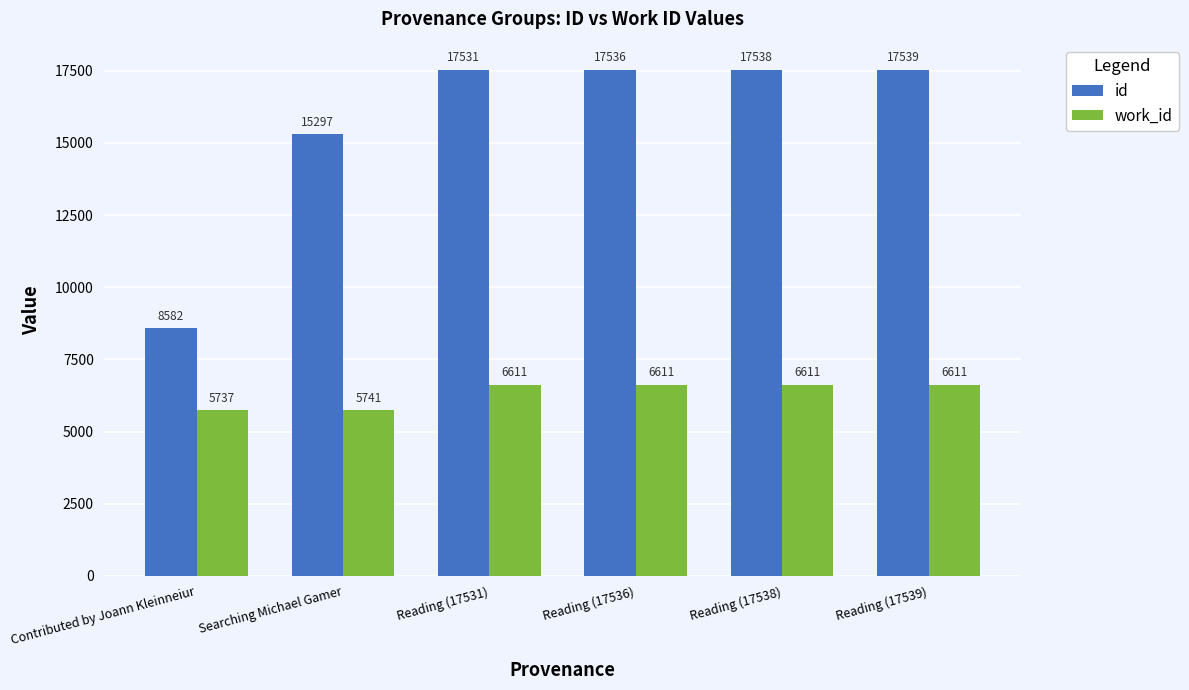

Are the bars grouped side by side (vs. stacked)?

Yes